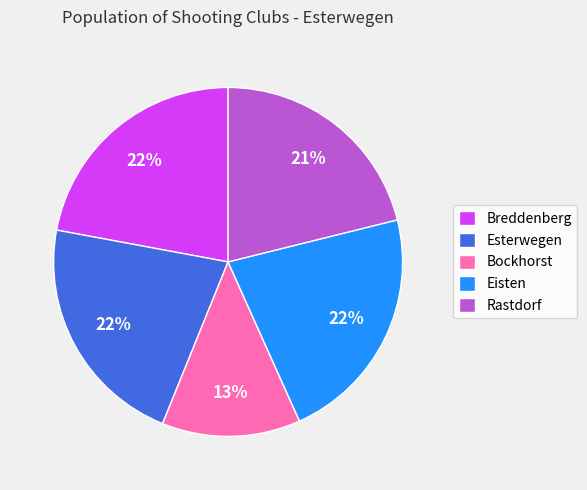

The Rastdorf slice represents 9% of the pie. True or false?

False